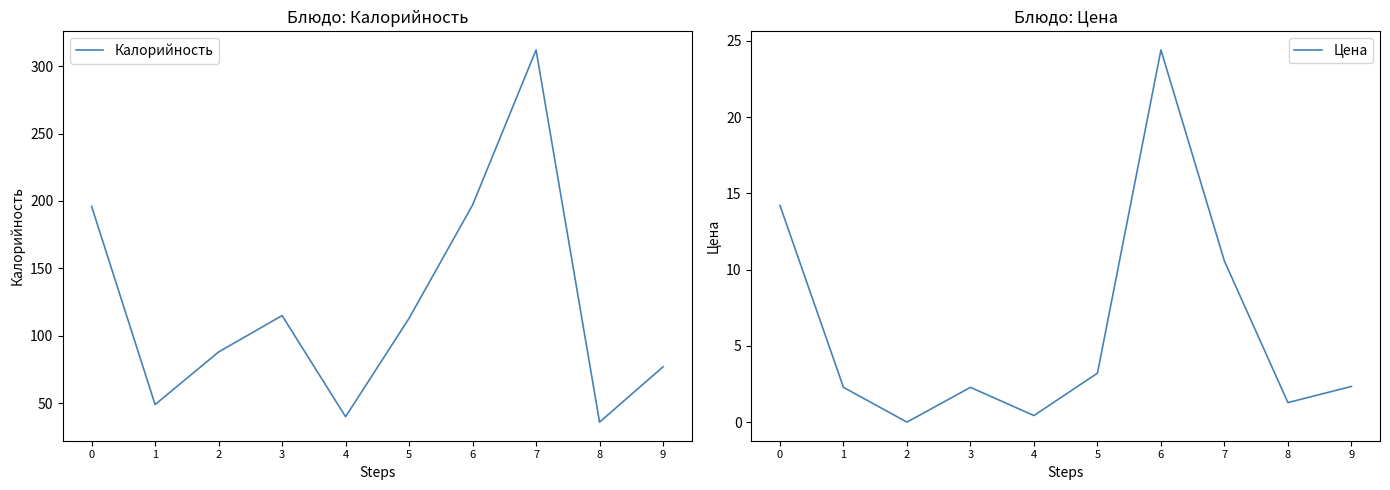

Reading left to right, list all the values displayed in this chart.

Калорийность: 196.0	49.0	88.0	115.0	40.0	113.0	197.0	312.0	36.0	77.0
Цена: 14.2	2.3	0.0	2.3	0.4	3.2	24.4	10.6	1.3	2.3